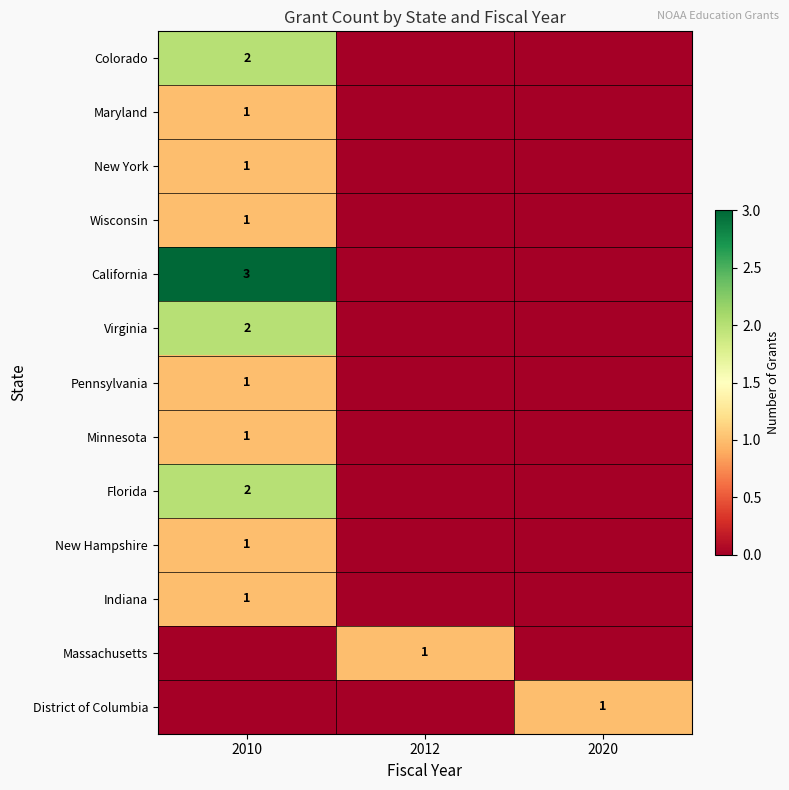

The value of Wisconsin at 2010 is 1. True or false?

True